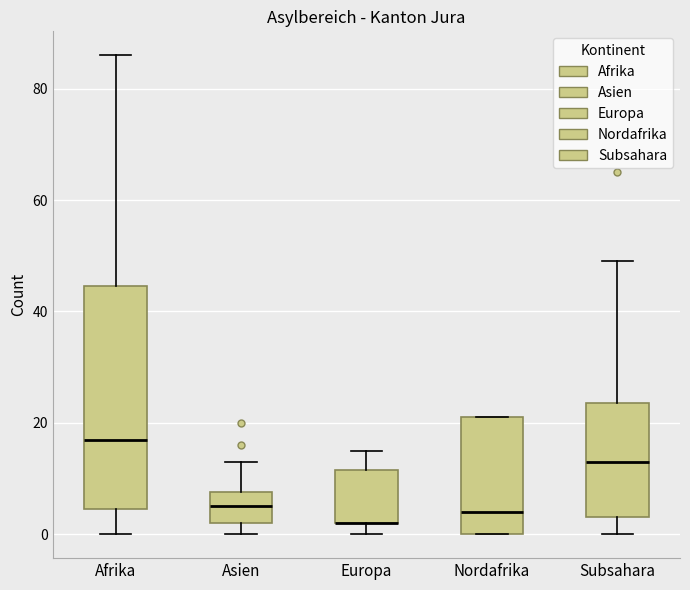

Reading left to right, read every box against the y-axis: the position of its median line, the range the box covers, and the ends of its whiskers. The values are not printed on the chart, so give them approximately, as read against the axis.

Afrika: median 18, box 4 to 44, whiskers 0 to 86
Asien: median 6, box 2 to 8, whiskers 0 to 14
Europa: median 2 (drawn on the box's lower edge), box 2 to 12, whiskers 0 to 16
Nordafrika: median 4, box 0 to 22, whiskers 0 to 22
Subsahara: median 14, box 4 to 24, whiskers 0 to 50